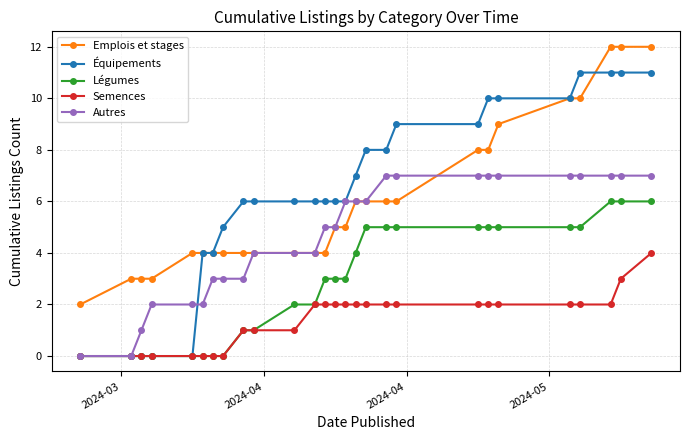

True or false: Légumes and Emplois et stages cross at least once.

False